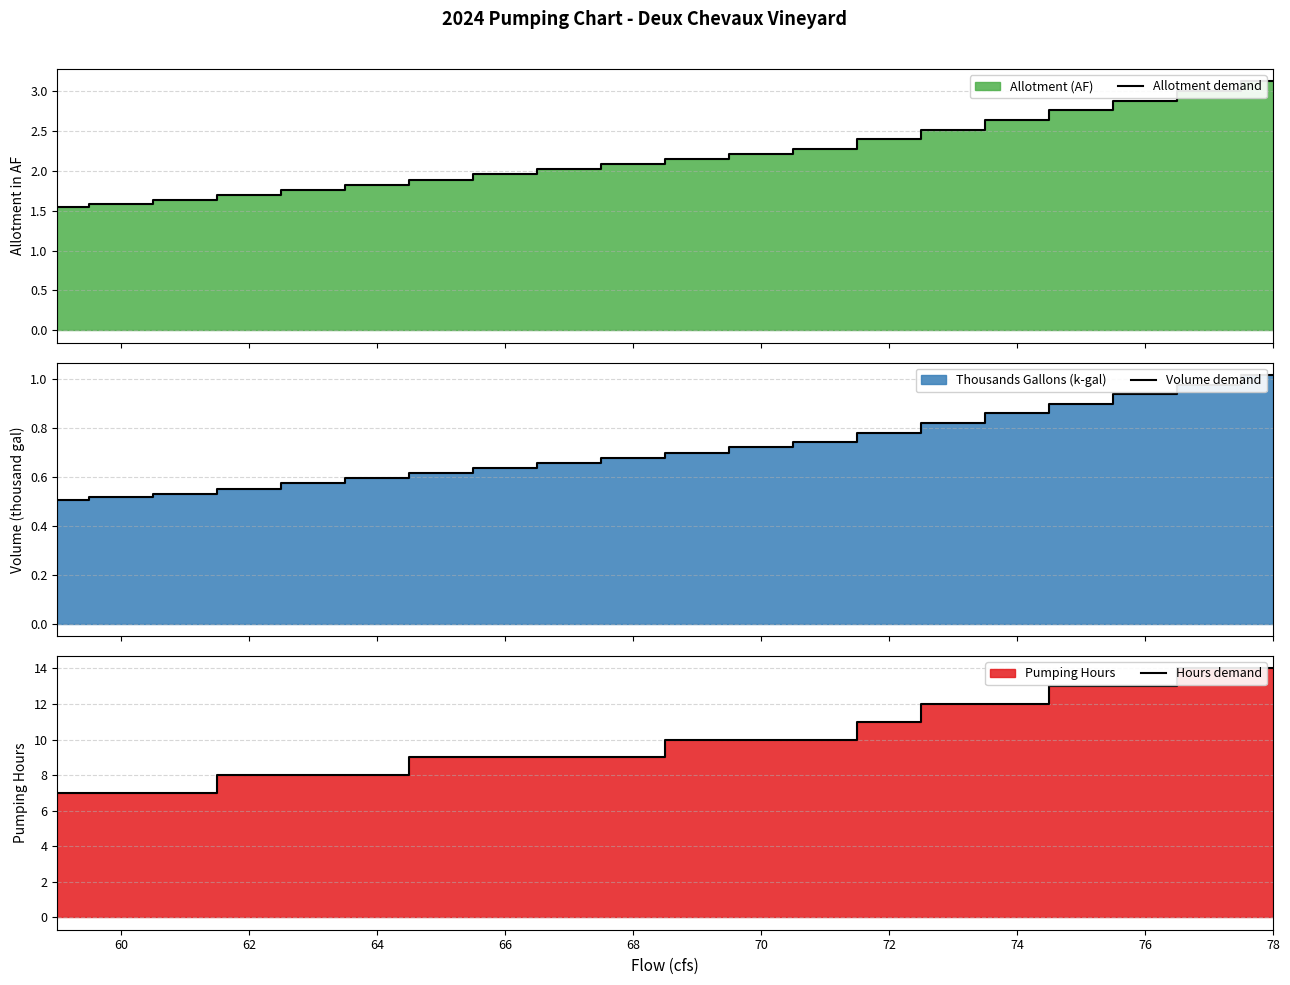

Does the chart display data point markers on the line(s)?

No